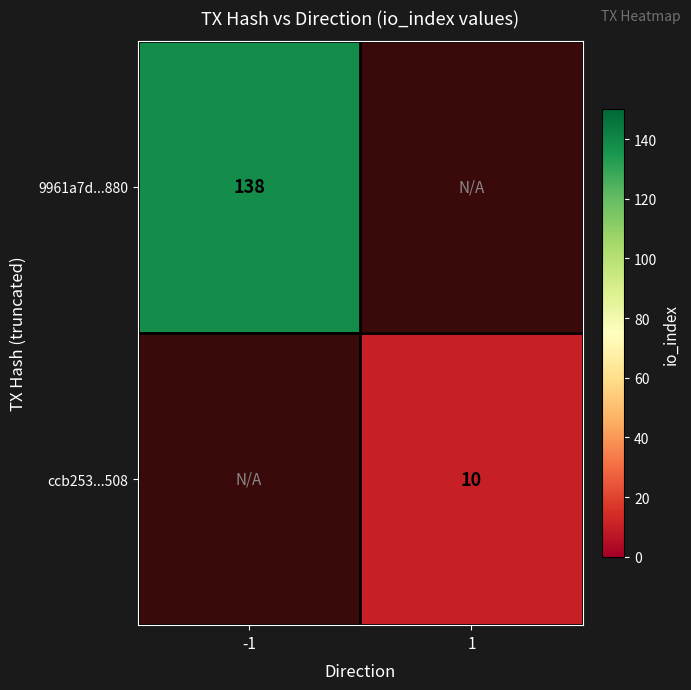

At which category does the chart reach its peak across all series?

-1